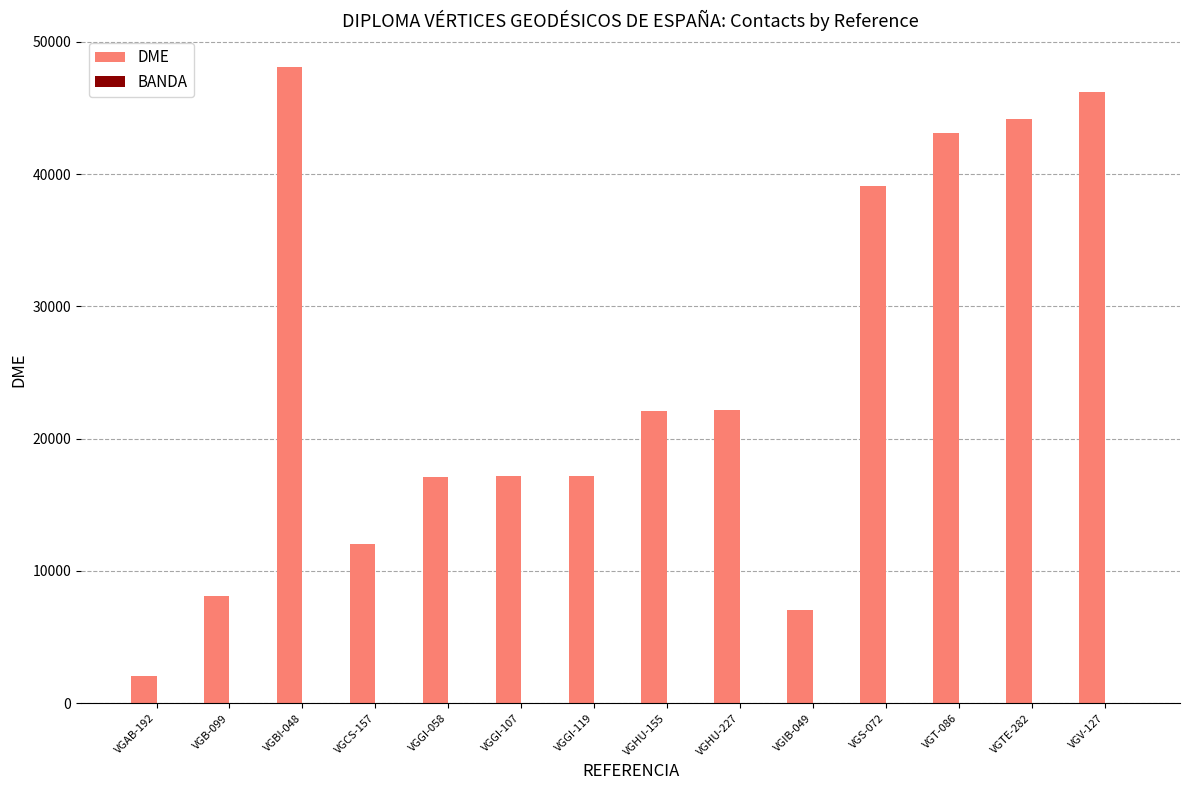

Are the bars grouped side by side (vs. stacked)?

Yes